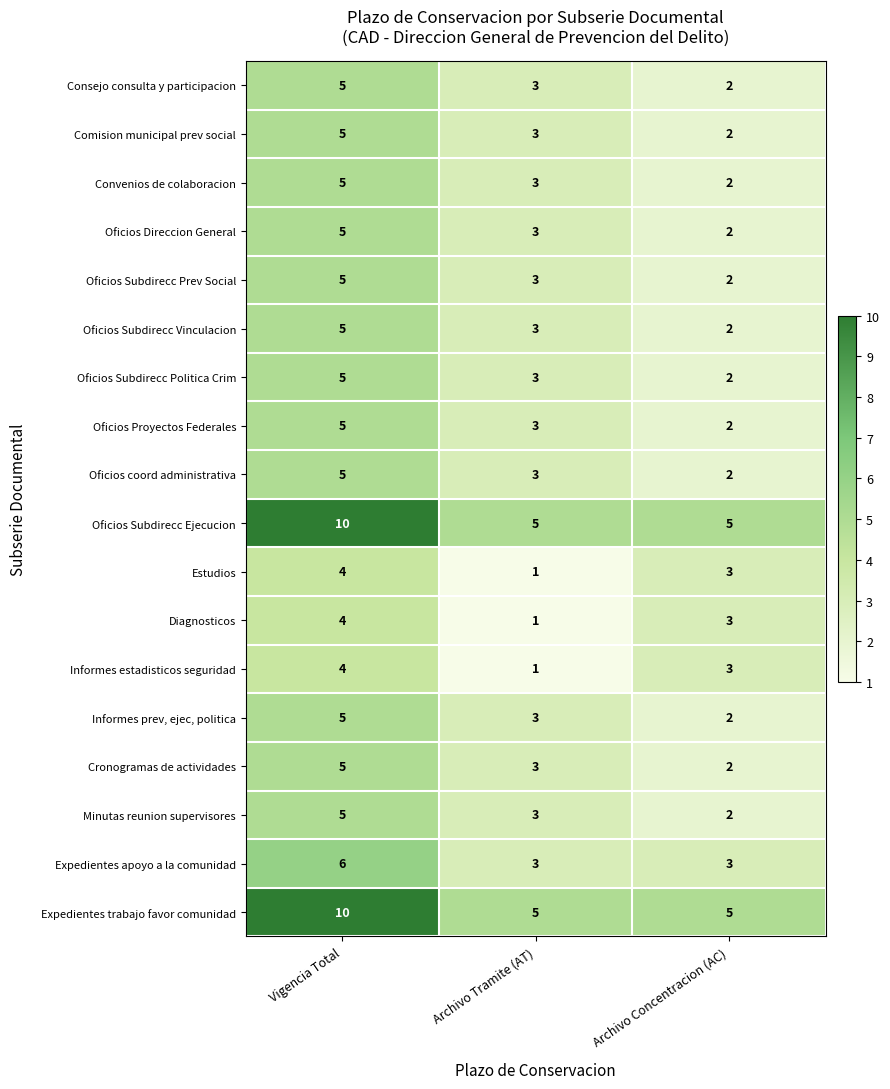

Is it true that Diagnosticos equals 3 at Archivo Concentracion (AC)?

True